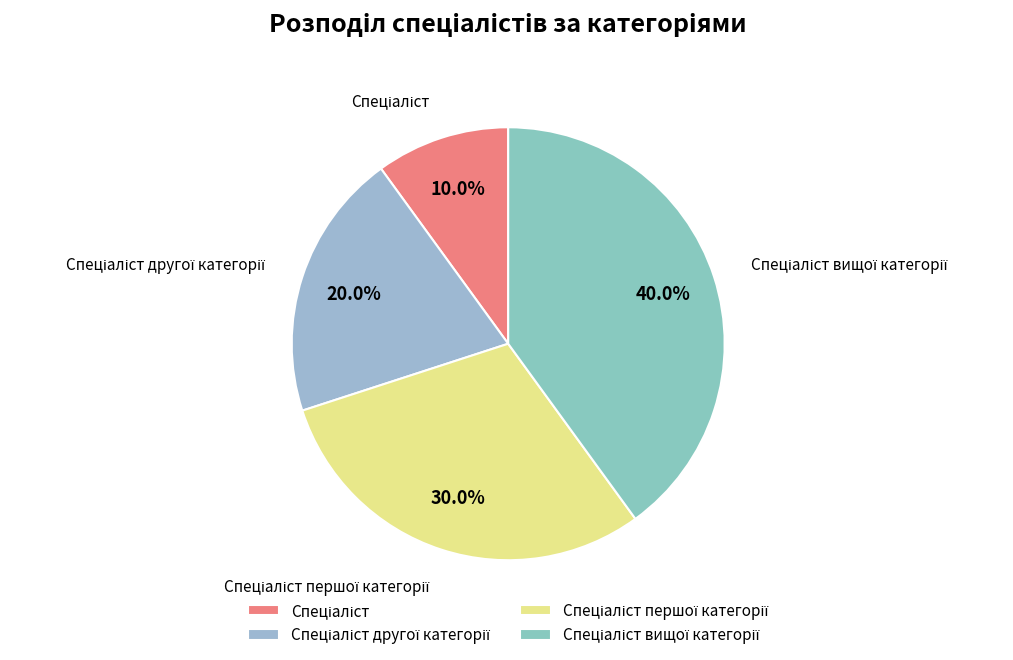

Is there a majority slice in this chart?

No